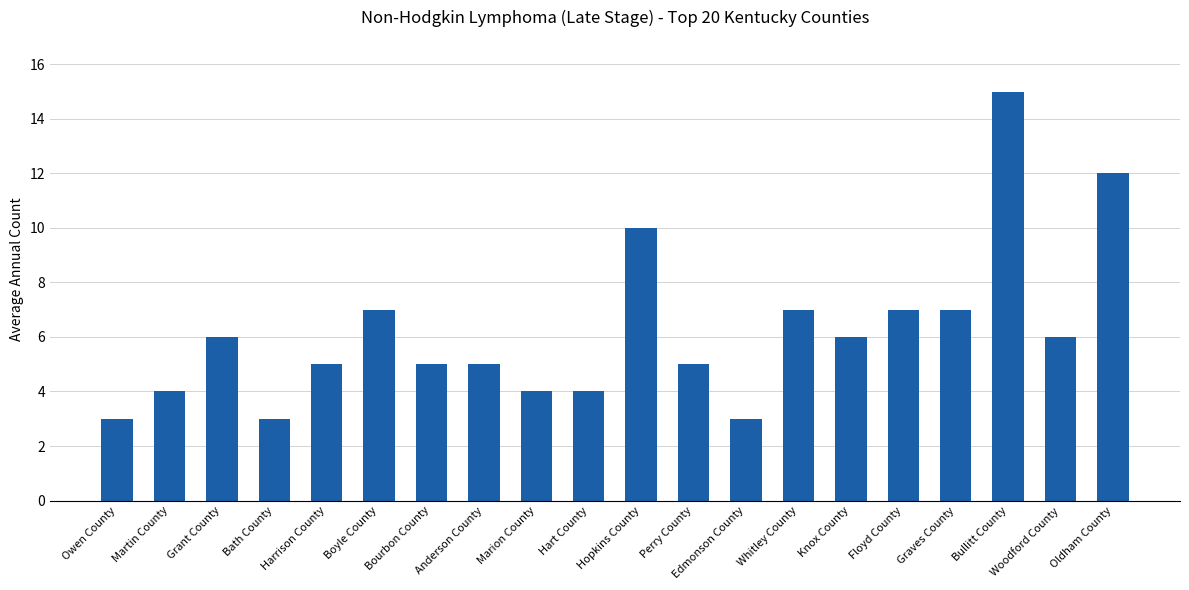

True or false: the data shows 2 at Perry County.

False